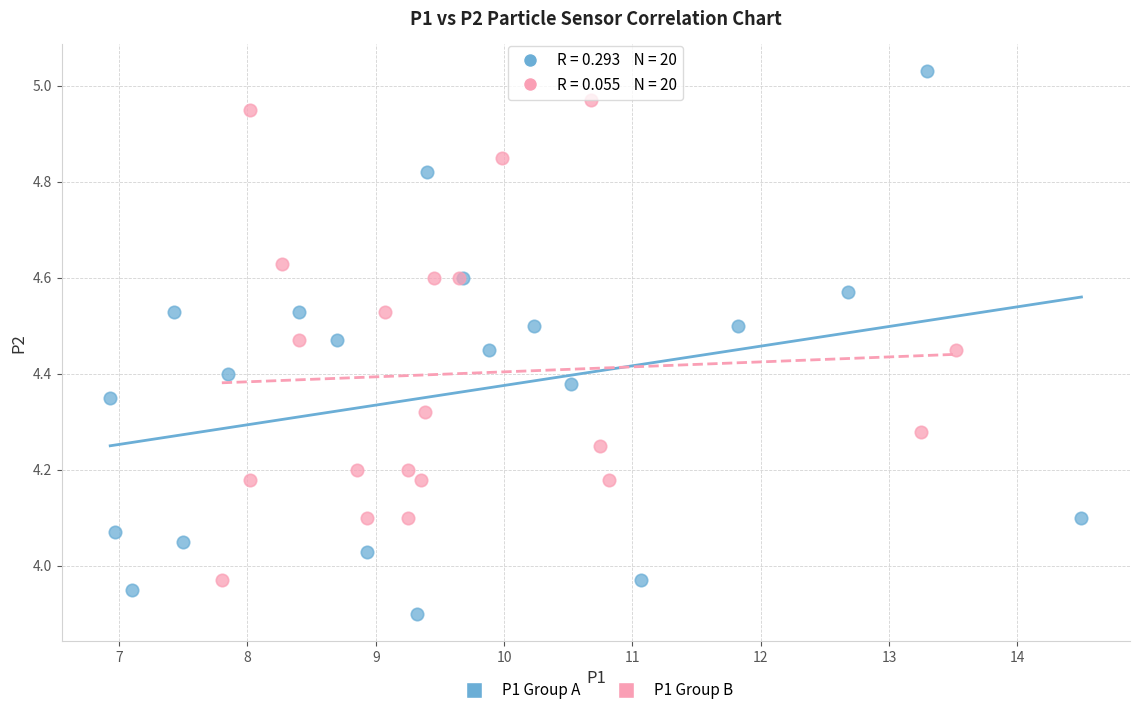

Which series has the largest Y range (max minus min)?

P1 Group A